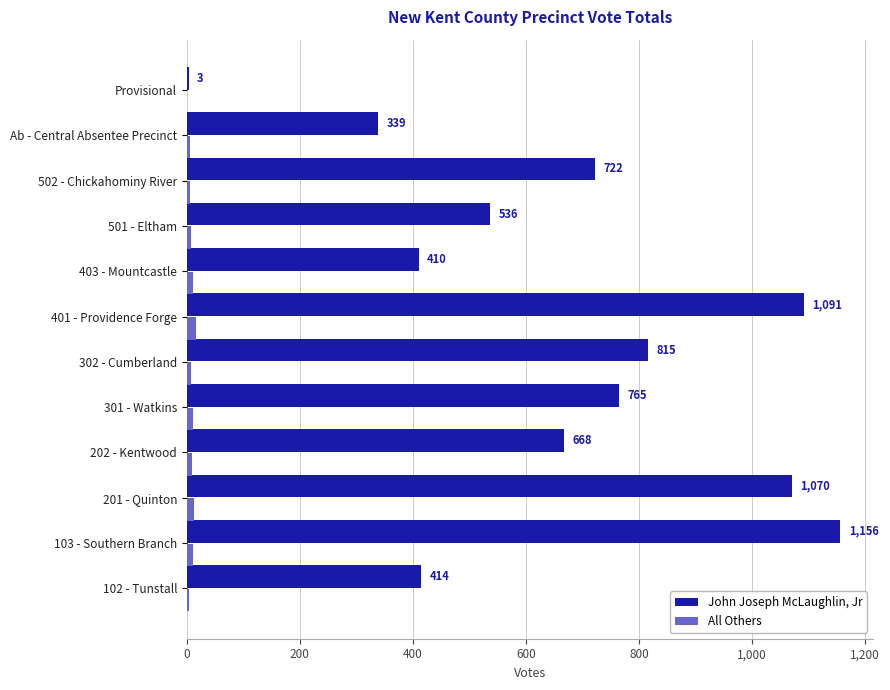

What is the sum of all All Others values?

98